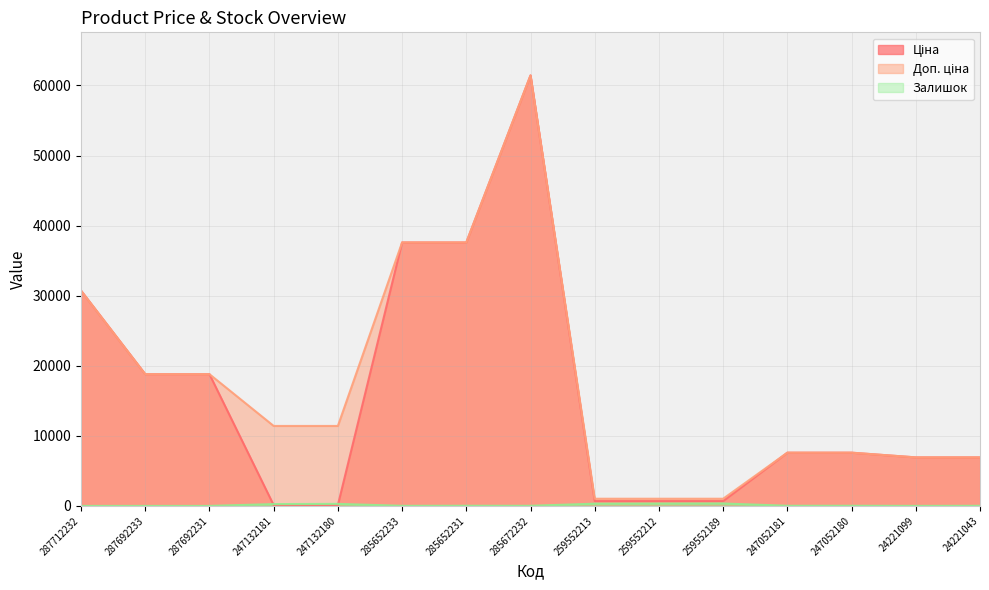

Rank the series by their maximum value, from lowest to highest.

Залишок, Ціна, Доп. ціна